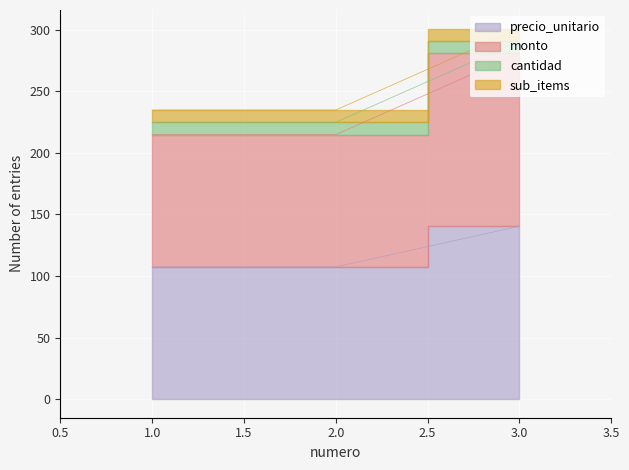

Is it true that precio_unitario equals 107.4 at 1?

True